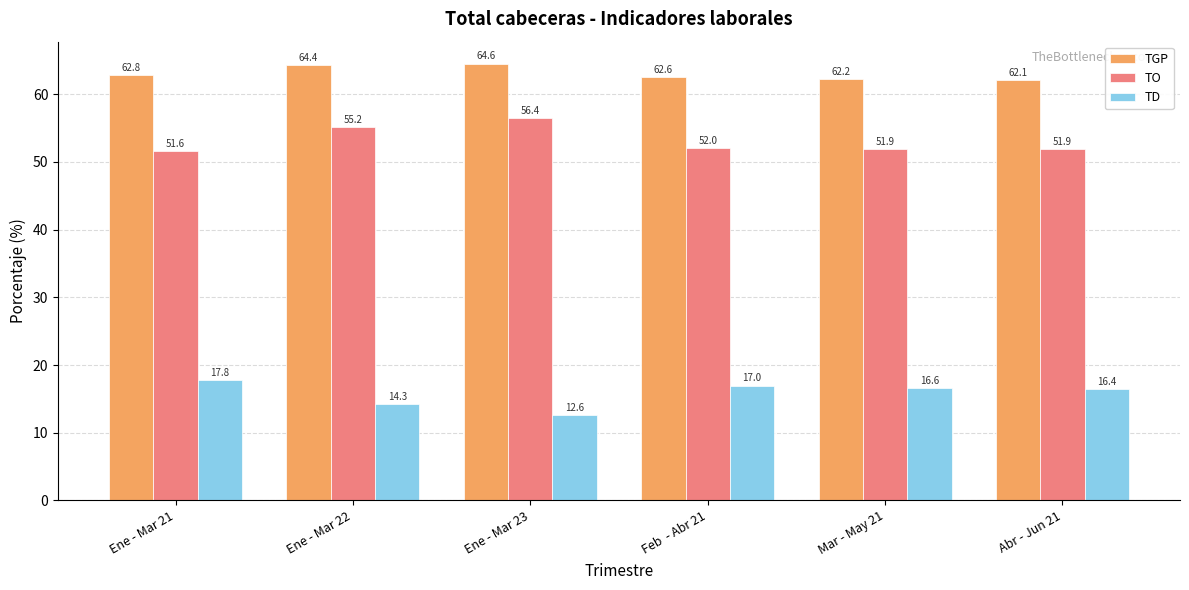

Is the value of TGP at Ene - Mar 23 greater than the value of TO at Ene - Mar 21?

Yes